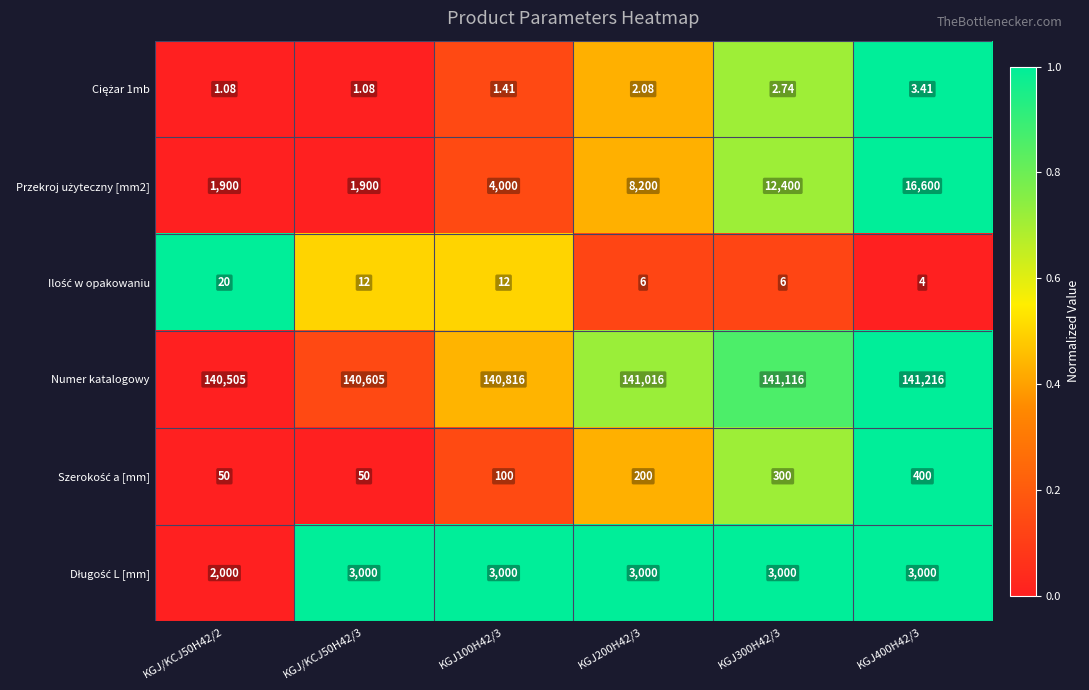

How many categories are shown in the chart?

6